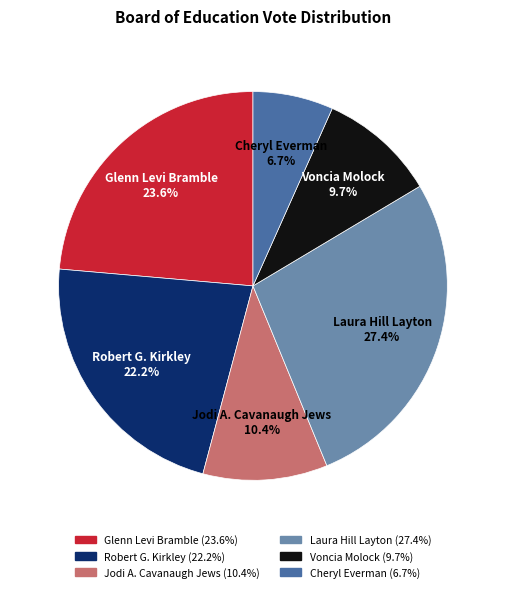

Does Laura Hill Layton account for over 50% of the chart?

No